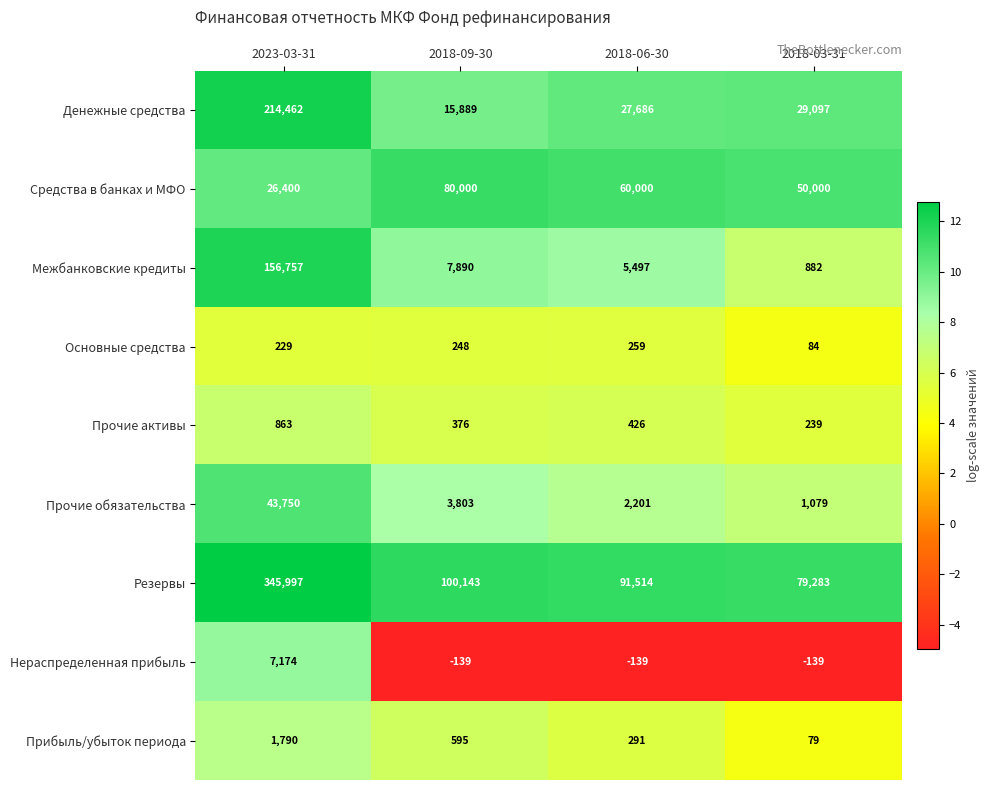

Count the number of data series in this chart.

9